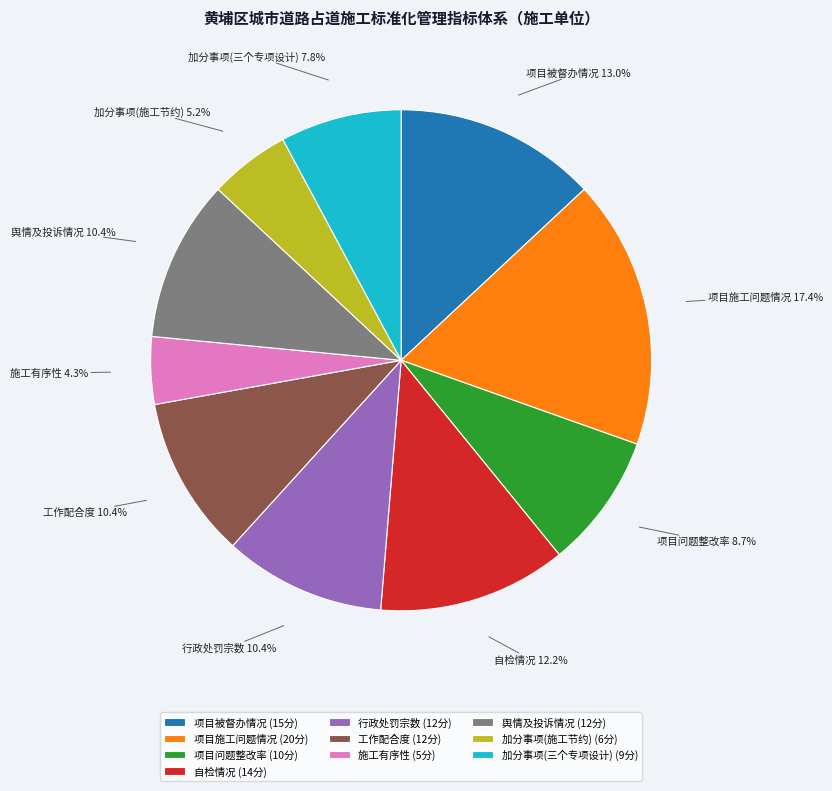

Combined, do 舆情及投诉情况 and 工作配合度 account for over 50%?

No